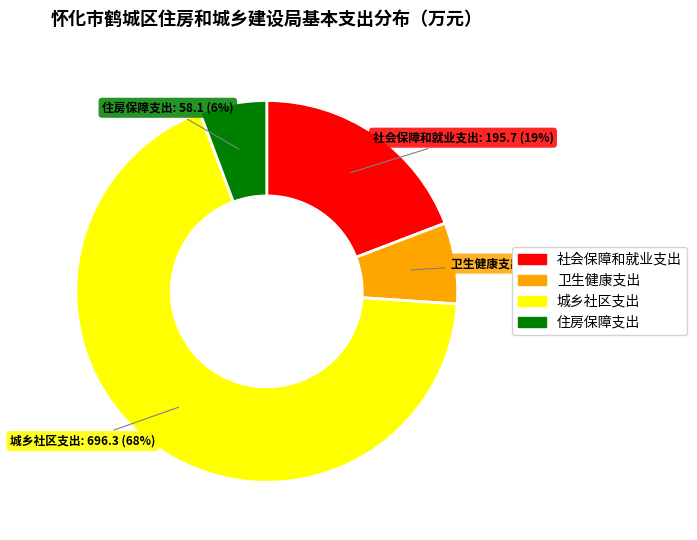

To the nearest percent, what portion does 社会保障和就业支出 represent?

19%